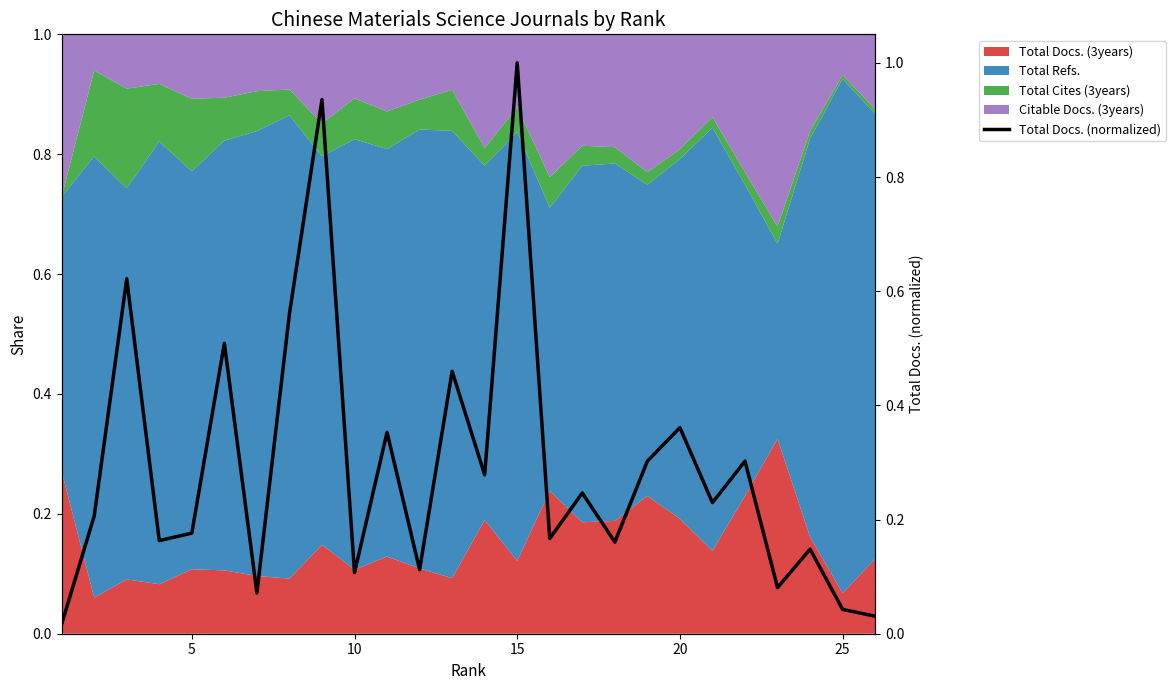

True or false: there are more than 0 points higher than both neighbors.

True